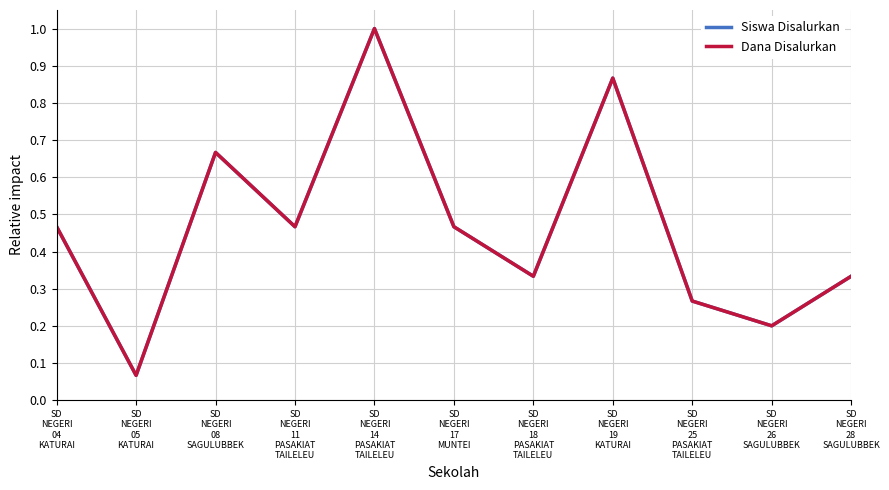

Rank the series at SD
NEGERI
05
KATURAI from highest to lowest value.

Siswa Disalurkan, Dana Disalurkan